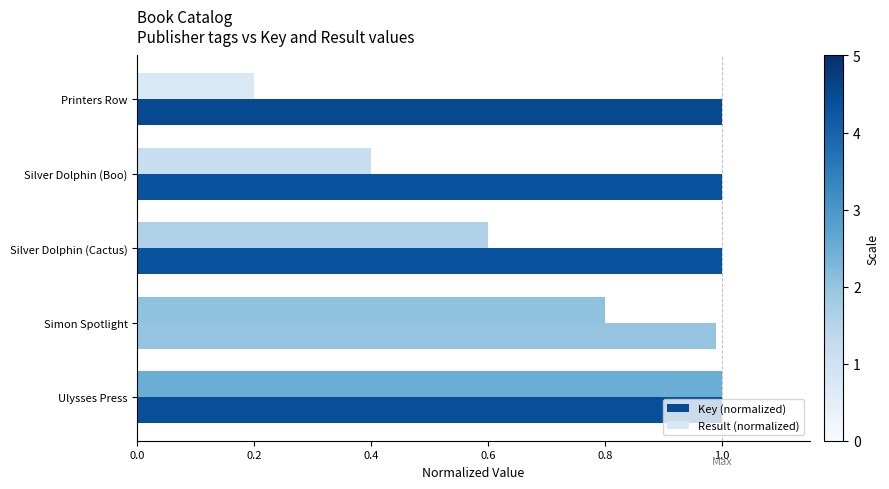

Which series has the largest range (max minus min)?

Result (normalized)